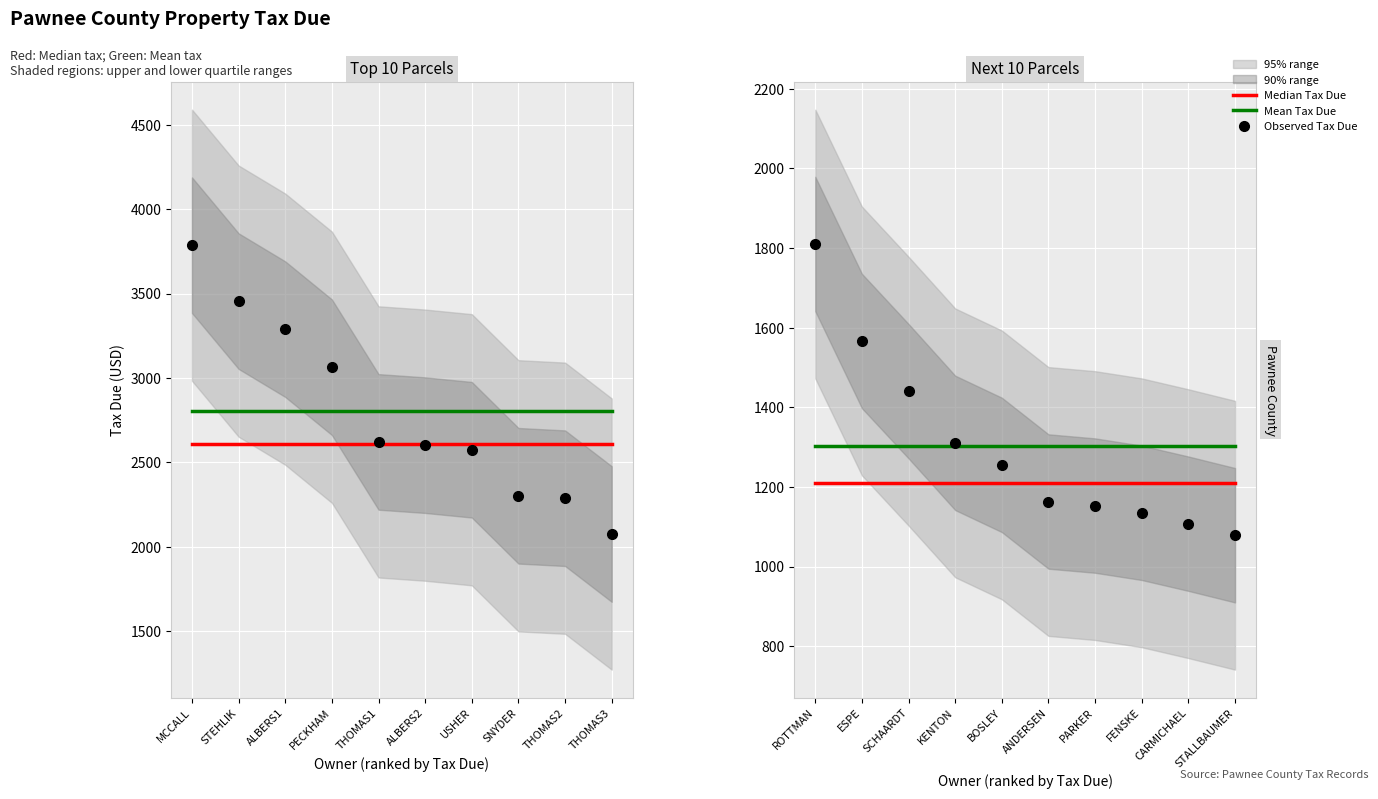

How many values in the Observed Tax Due series are below 1255?

5